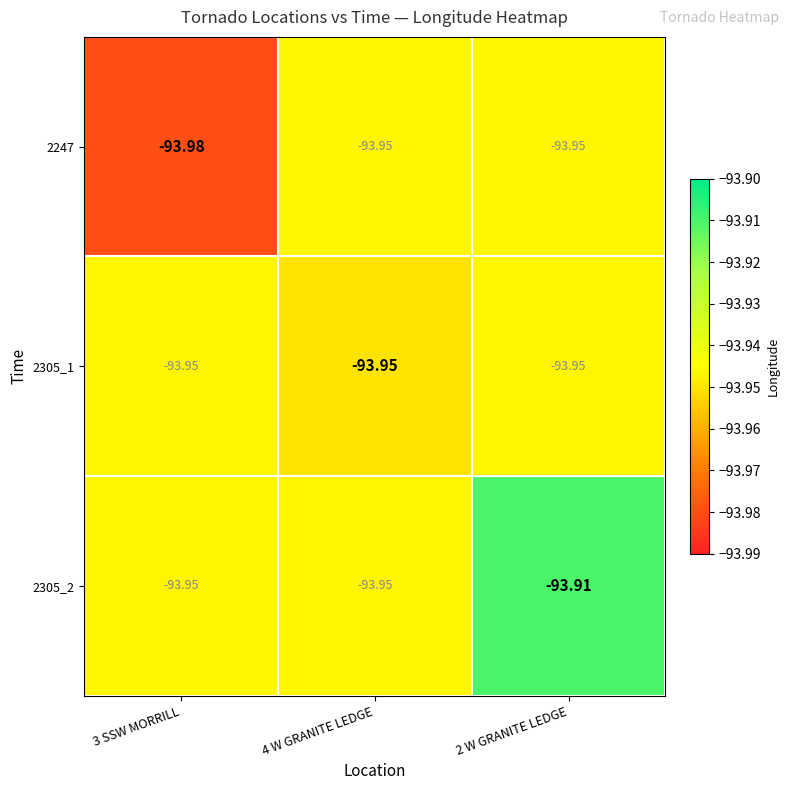

Is the value of 2247 at 4 W GRANITE LEDGE greater than the value of 2305_2 at 2 W GRANITE LEDGE?

No